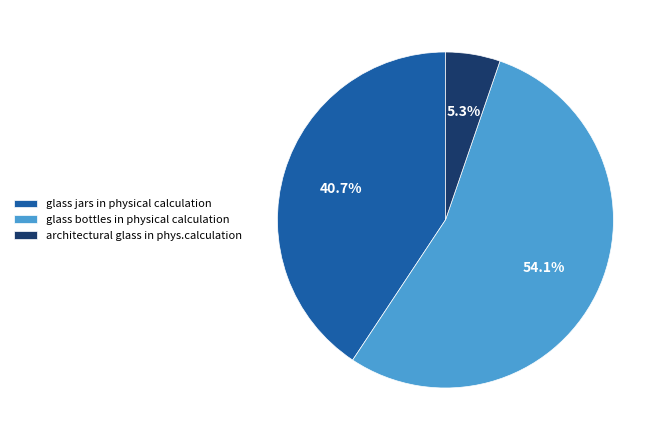

To the nearest percent, what portion does glass jars in physical calculation represent?

41%